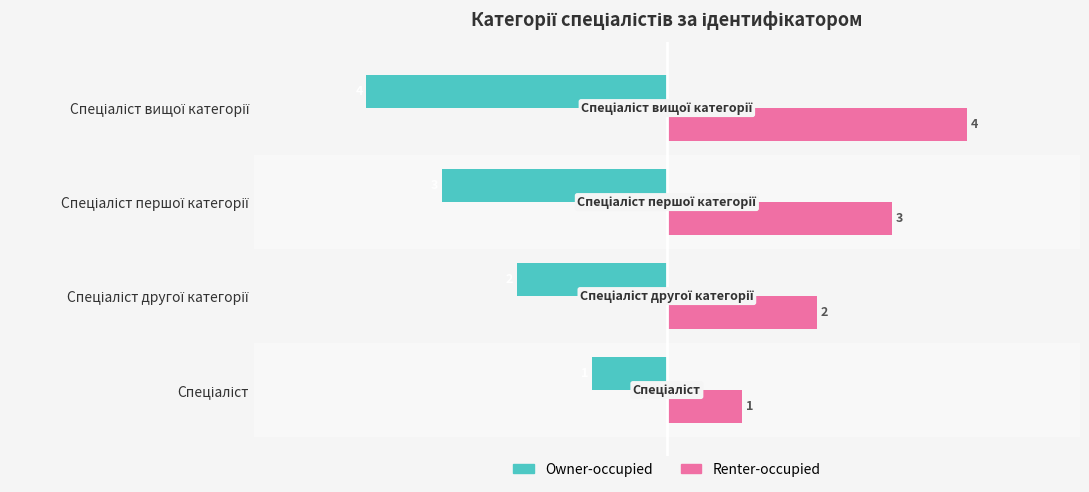

At how many categories does at least one series exceed 0?

4